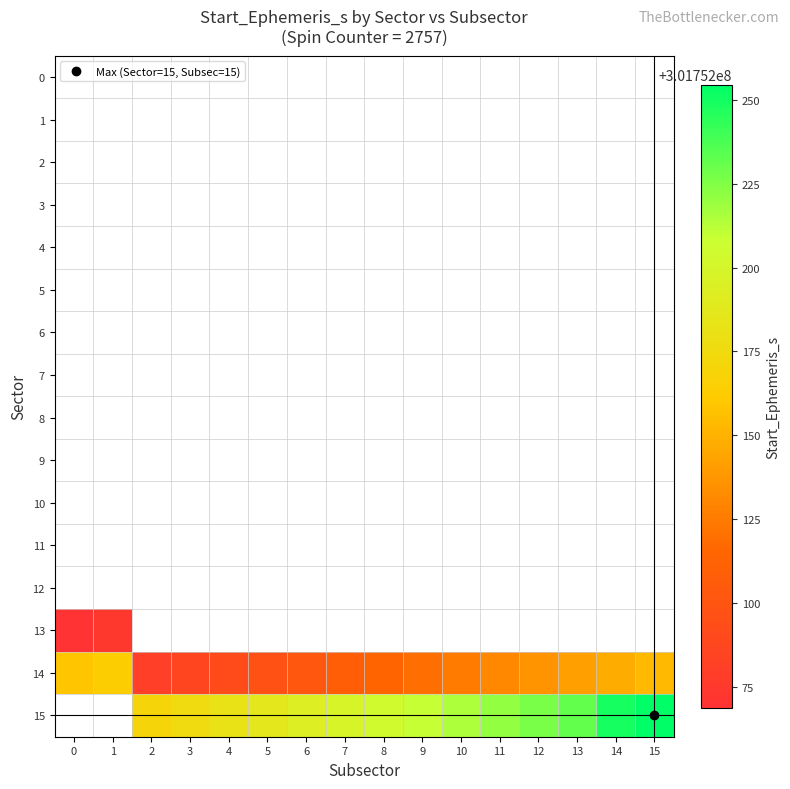

What is the smallest value displayed?

301752068.9